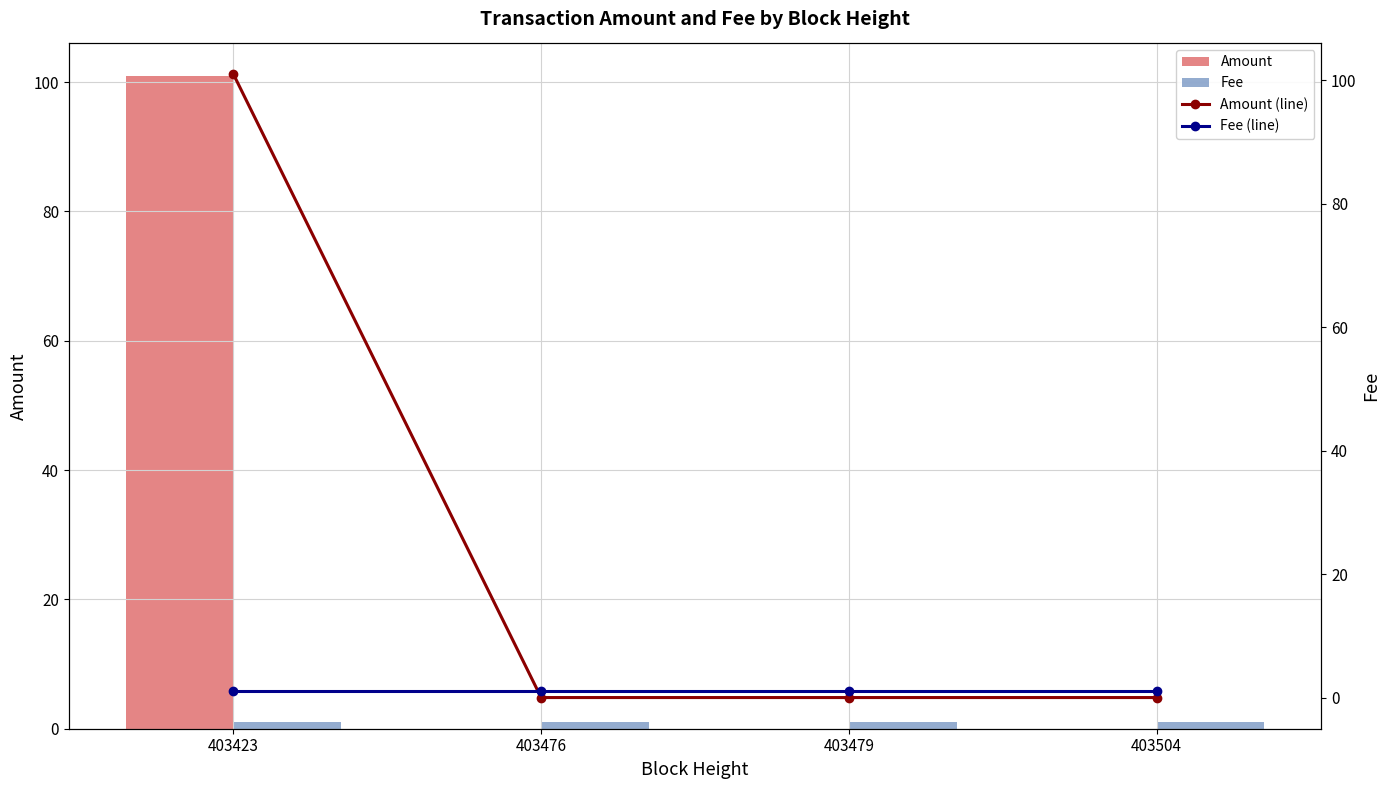

Which series has the largest total across all categories?

Amount